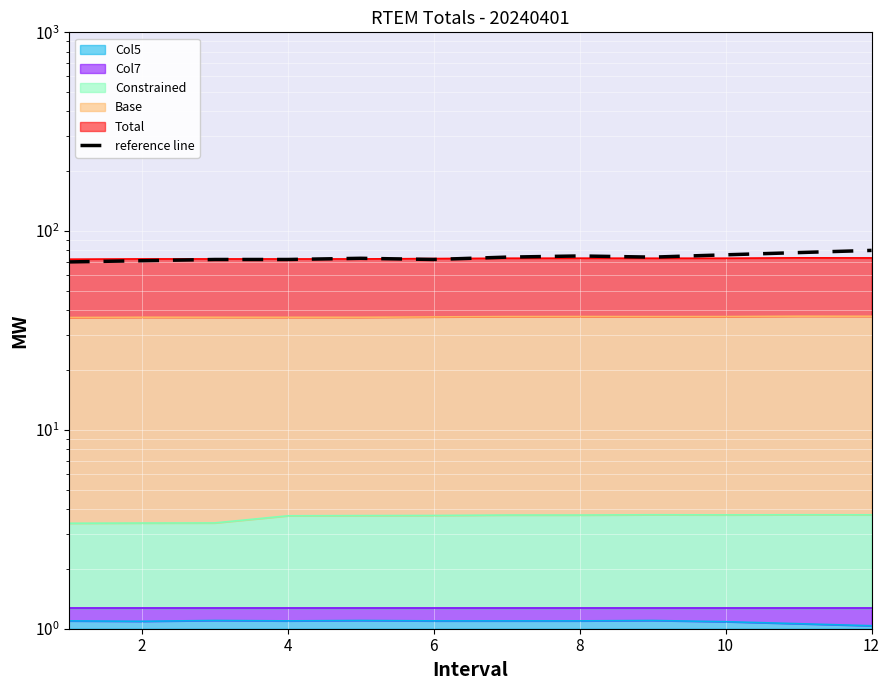

True or false: the data has more than 0 interior local peaks.

True